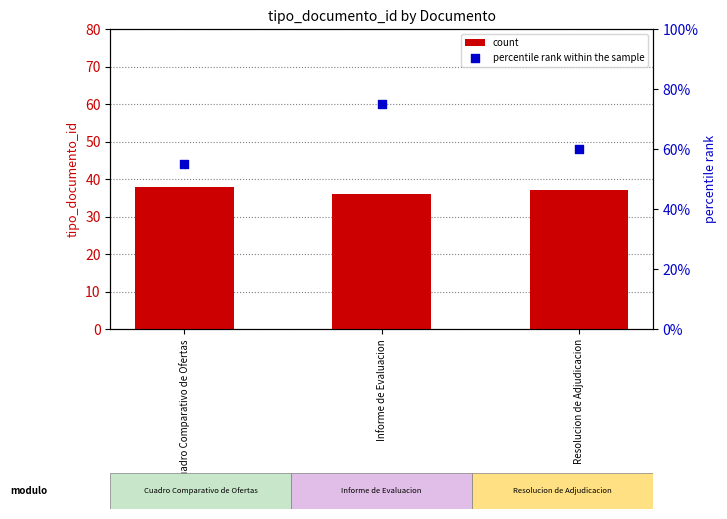

Which series has the widest spread of Y values?

percentile rank within the sample